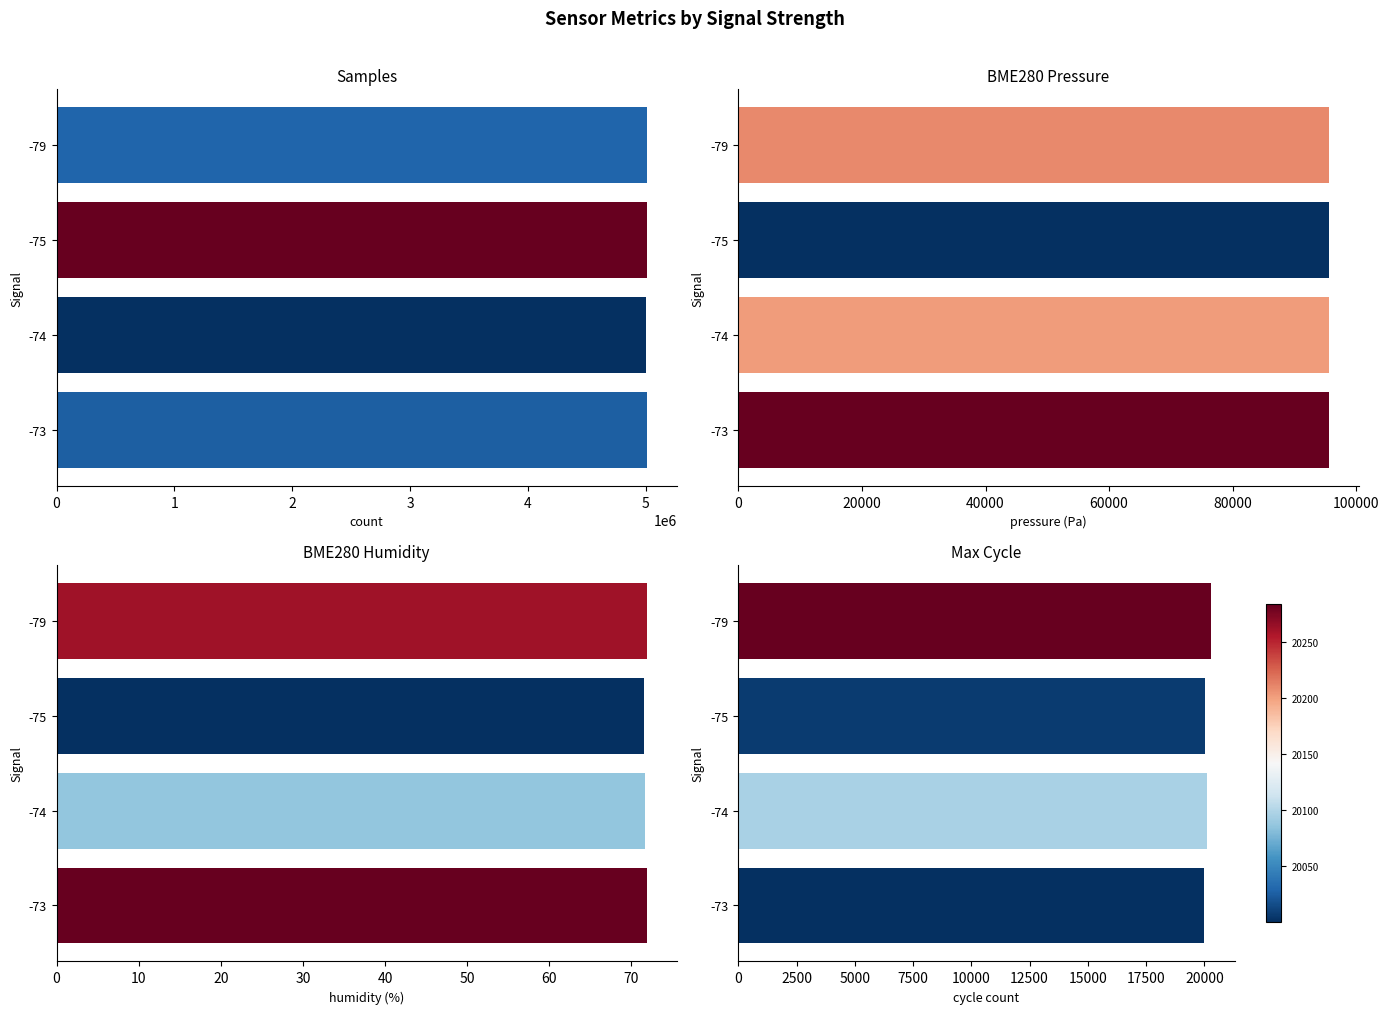

What are all the series names shown in the legend?

Samples, BME280_pressure, BME280_humidity, Max_cycle